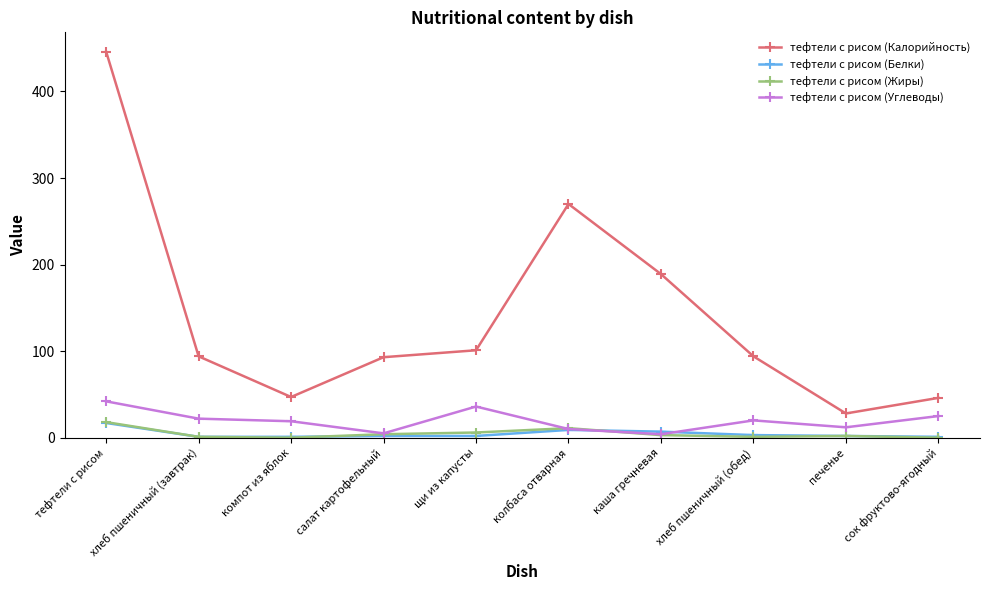

Where does the тефтели с рисом (Калорийность) series first go above 94?

тефтели с рисом